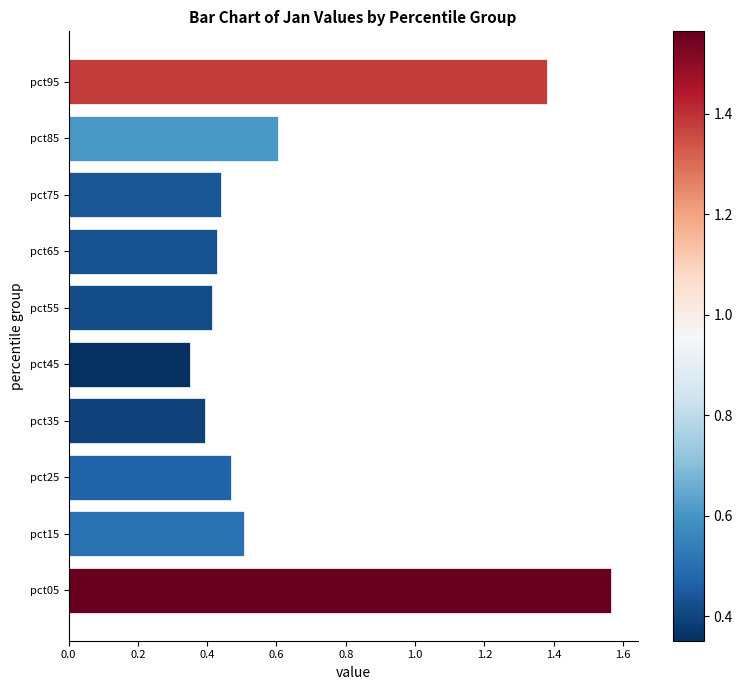

Count the number of data series in this chart.

1